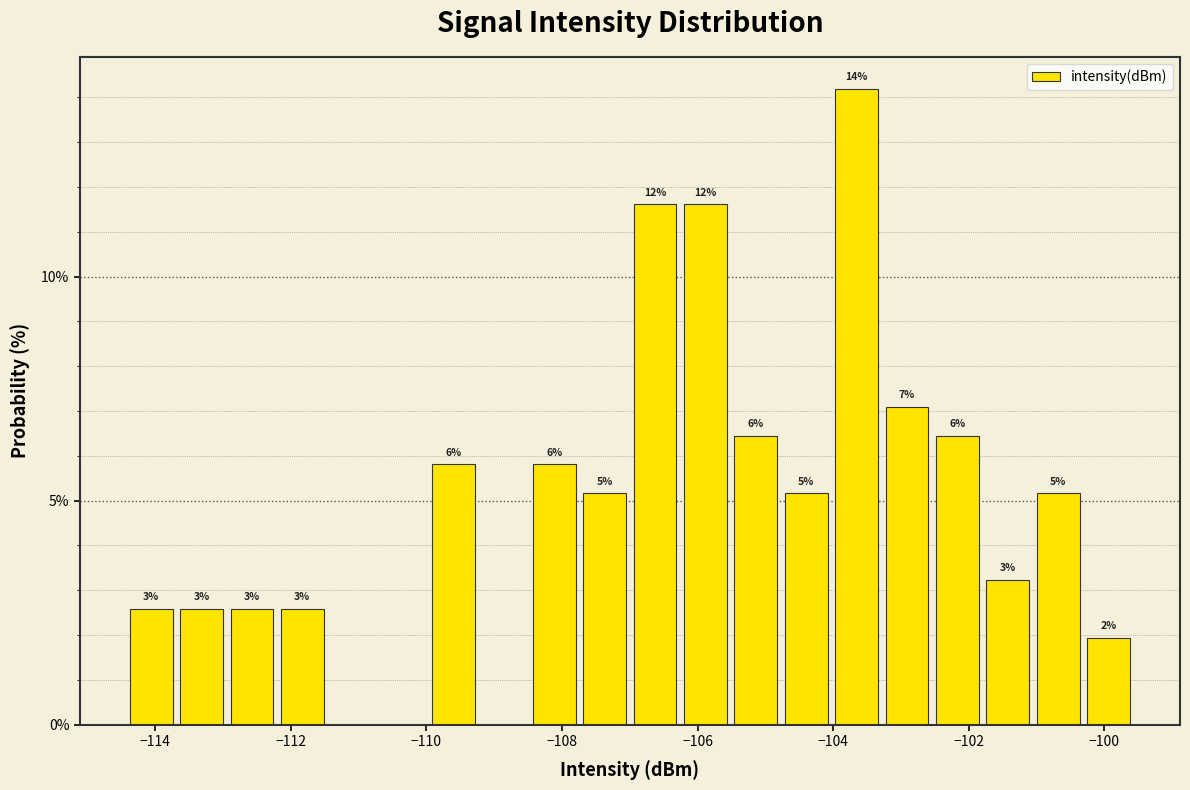

Read against the x-axis, roughly where is the centre of the tallest bar?

-103.6